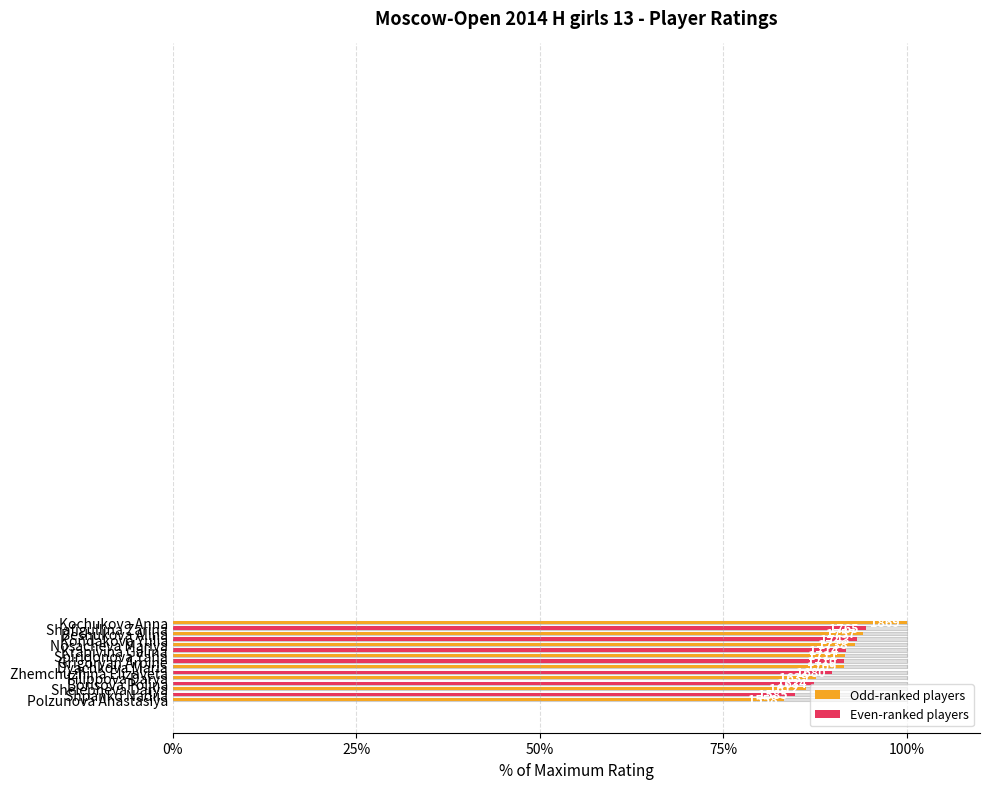

At which category does the chart reach its minimum across all series?

Polzunova Anastasiya